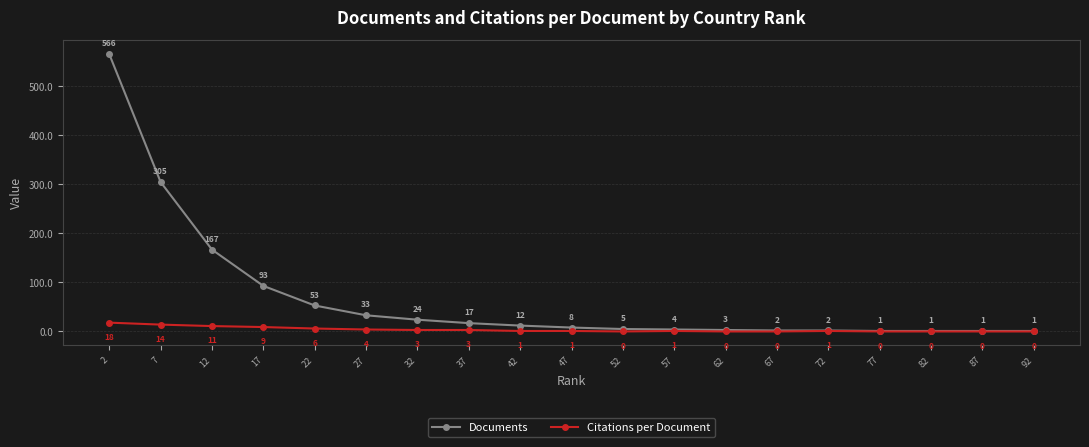

Where is Documents nearest to the value 283?

7